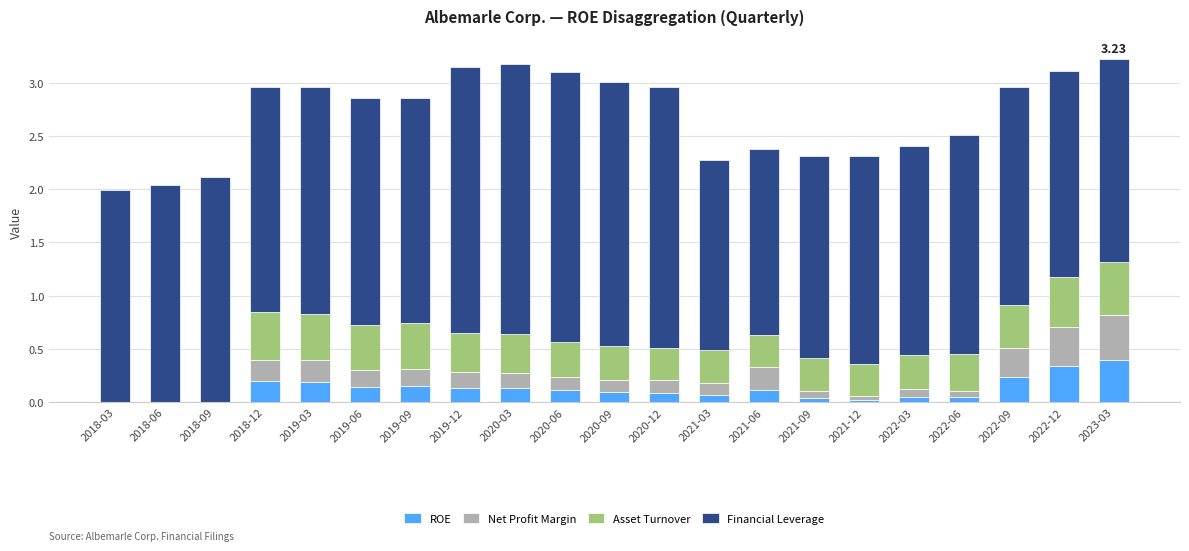

What is the total value across all series at 2019-03?

3.0